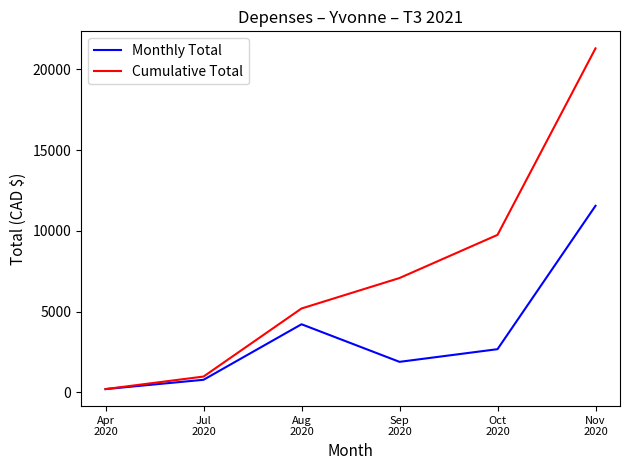

How many values in the Monthly Total series exceed 2671?

3